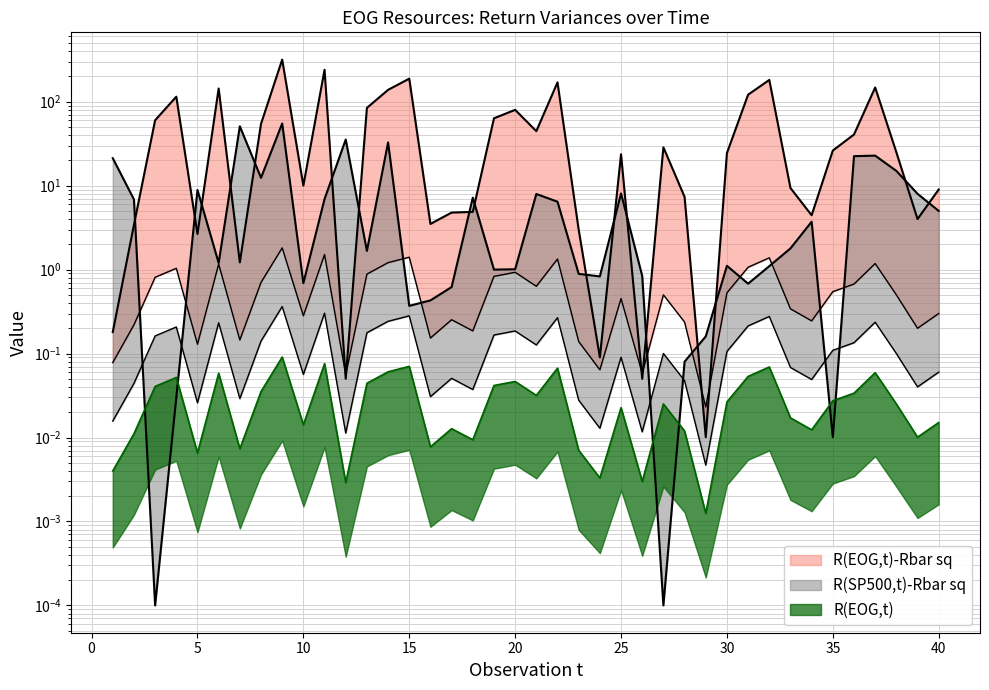

List the labels in order of R(SP500,t)-Rbar sq value, largest first.

9, 7, 12, 14, 37, 36, 1, 38, 8, 5, 25, 39, 21, 18, 11, 2, 22, 40, 34, 33, 13, 6, 30, 32, 20, 19, 23, 26, 24, 10, 31, 17, 16, 15, 29, 28, 4, 35, 3, 27